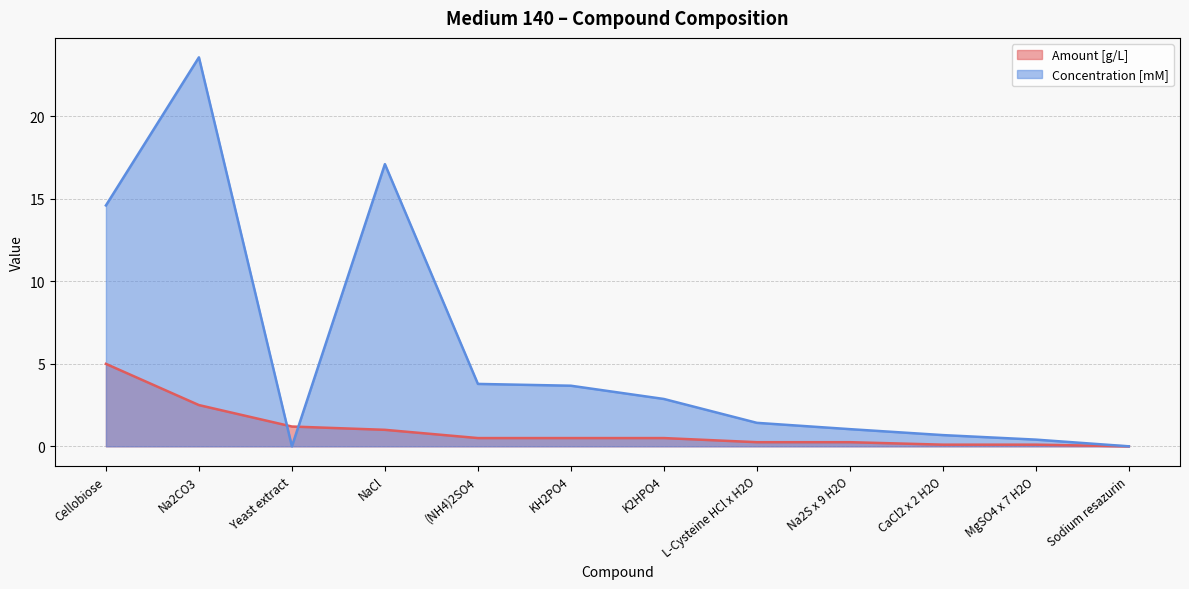

True or false: Concentration [mM] and Amount [g/L] cross at least once.

True